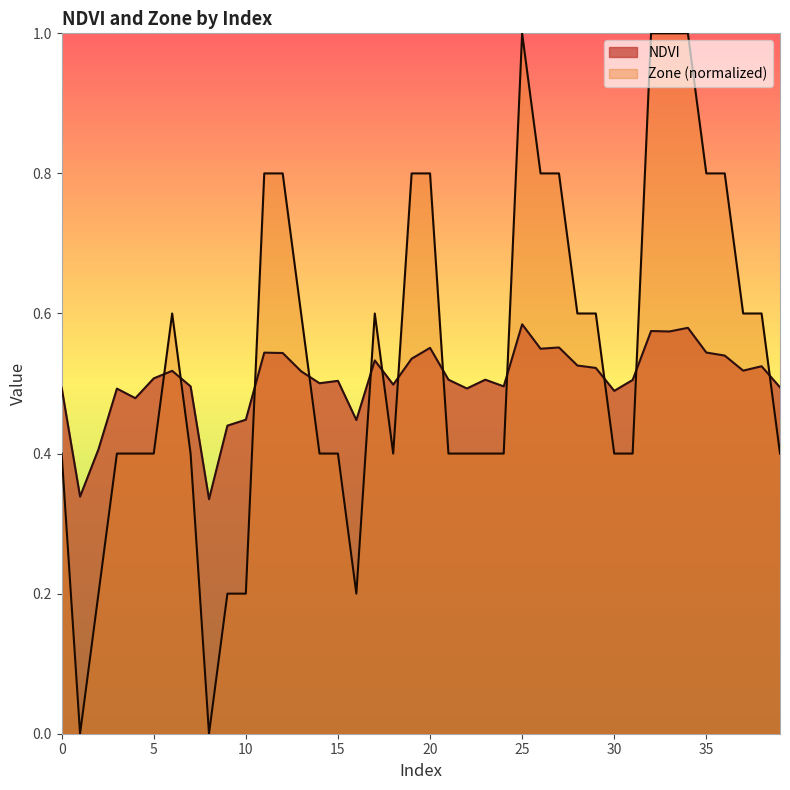

Which label corresponds to the largest value in the chart?

25